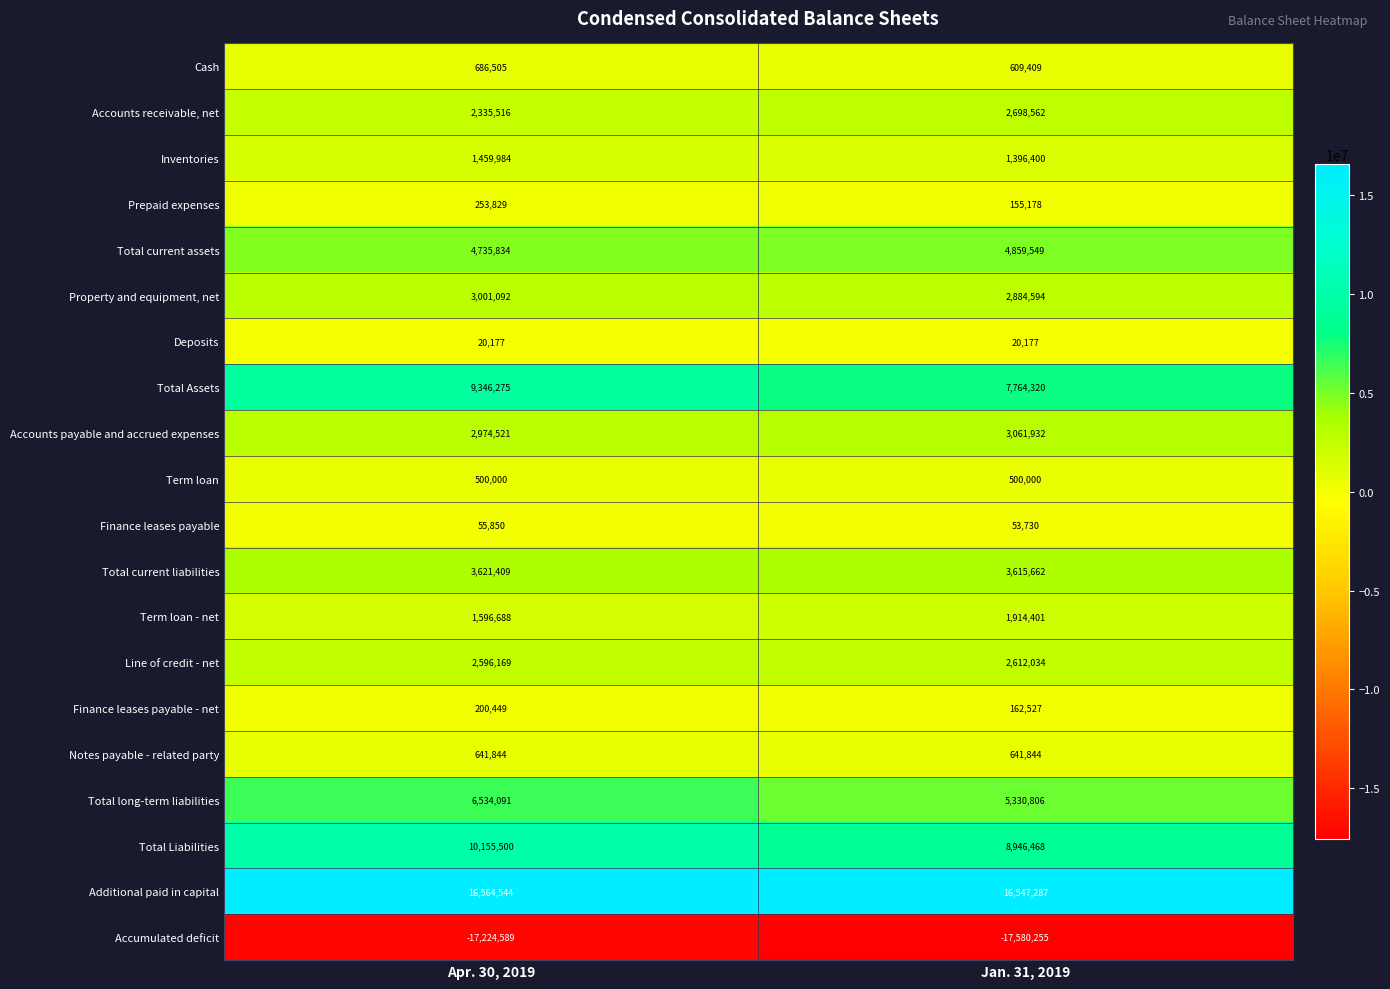

Which series has the largest total across all categories?

Additional paid in capital